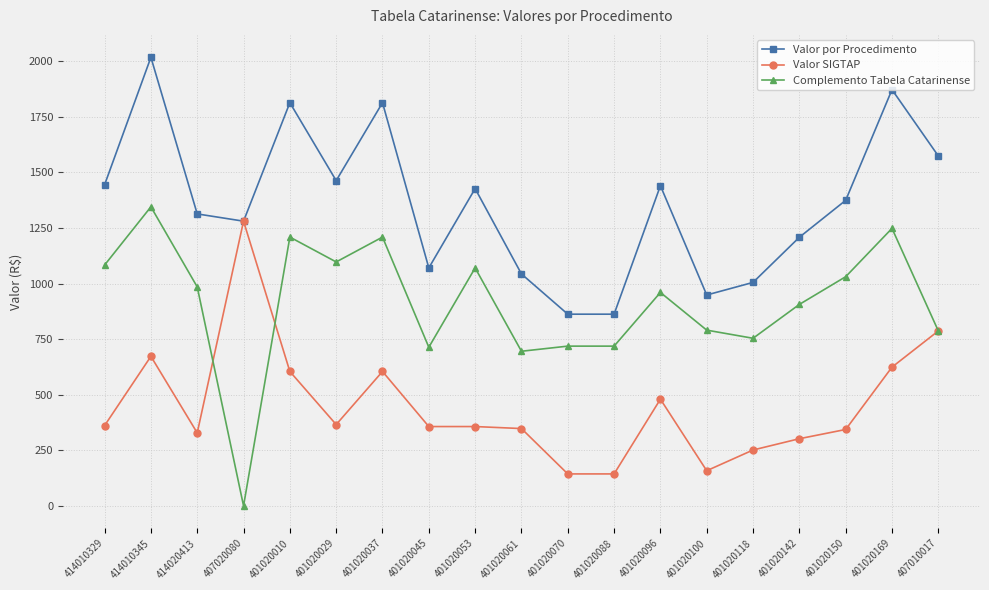

What is the label of the 4th point from the left?

407020080